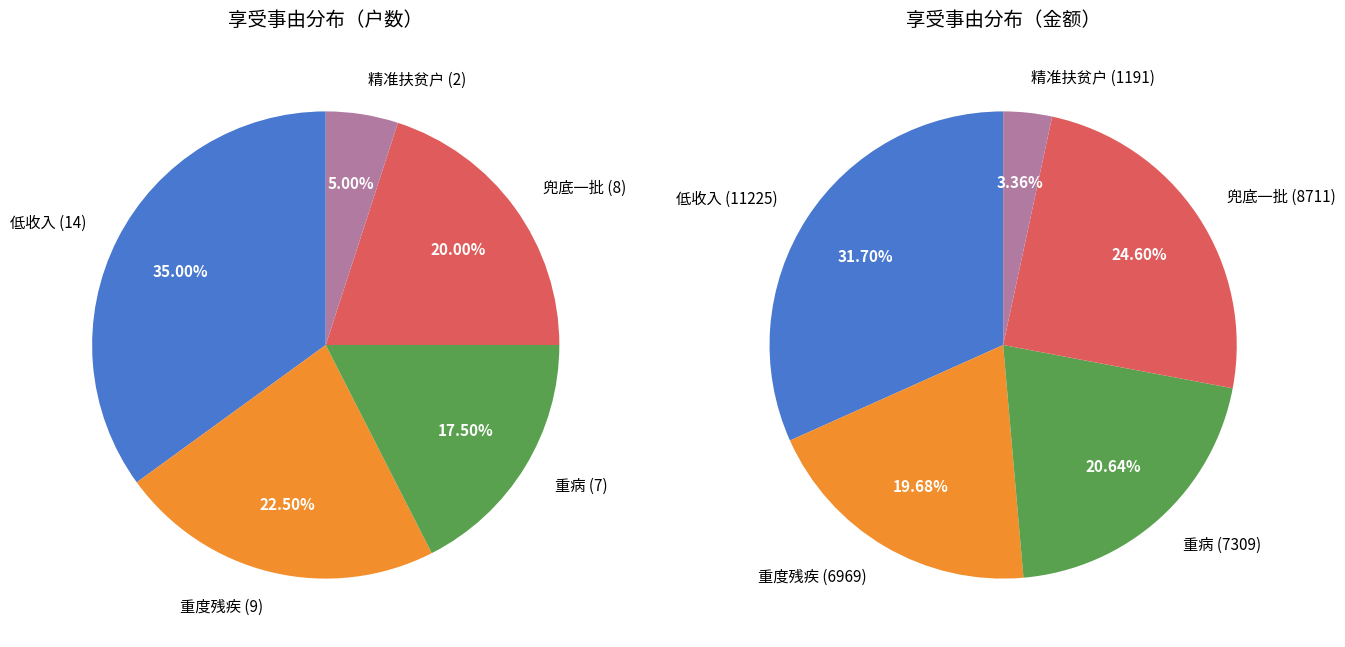

Does any single category account for the majority?

No